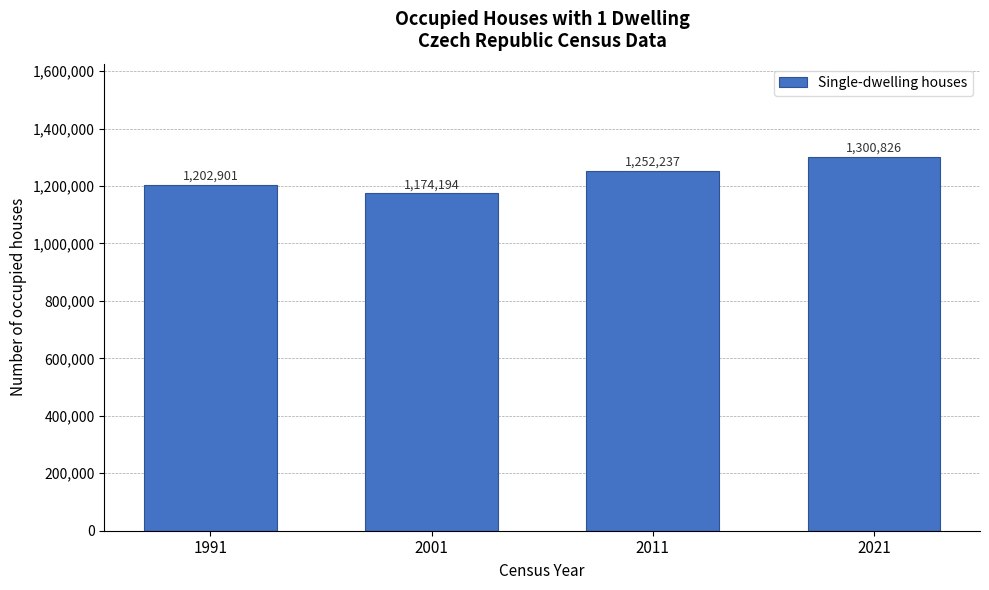

Reading left to right, transcribe all the data shown in this chart.

1202901	1174194	1252237	1300826